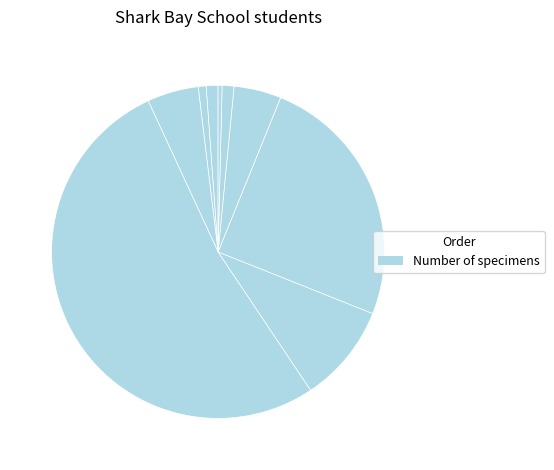

How many slices are in this pie chart?

9